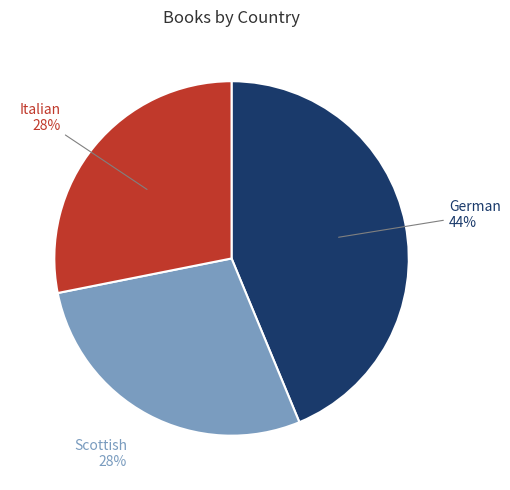

To the nearest percent, what is the average slice percentage?

33%